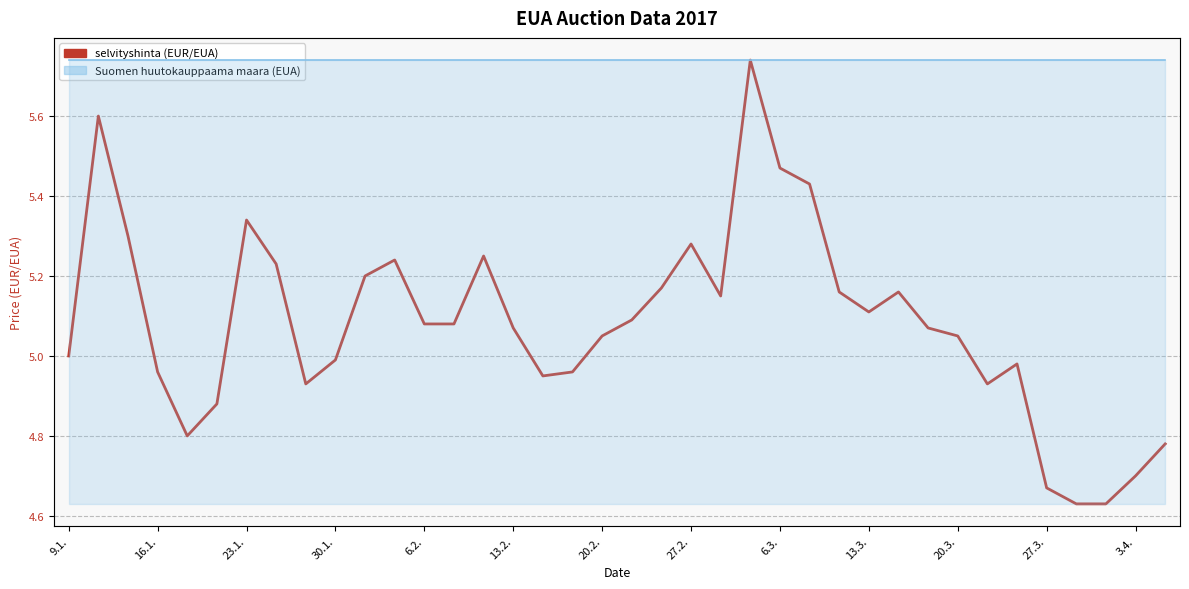

What value does the data have at 17?

5.0